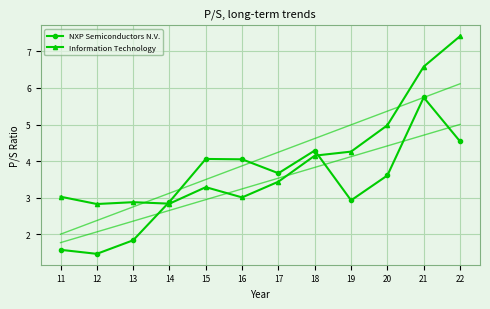

Reading right to left, list all the values displayed in this chart.

NXP Semiconductors N.V.: 22=4.5	21=5.7	20=3.6	19=2.9	18=4.3	17=3.7	16=4.0	15=4.1	14=2.9	13=1.8	12=1.5	11=1.6
Information Technology: 22=7.4	21=6.6	20=5.0	19=4.3	18=4.2	17=3.4	16=3.0	15=3.3	14=2.8	13=2.9	12=2.8	11=3.0